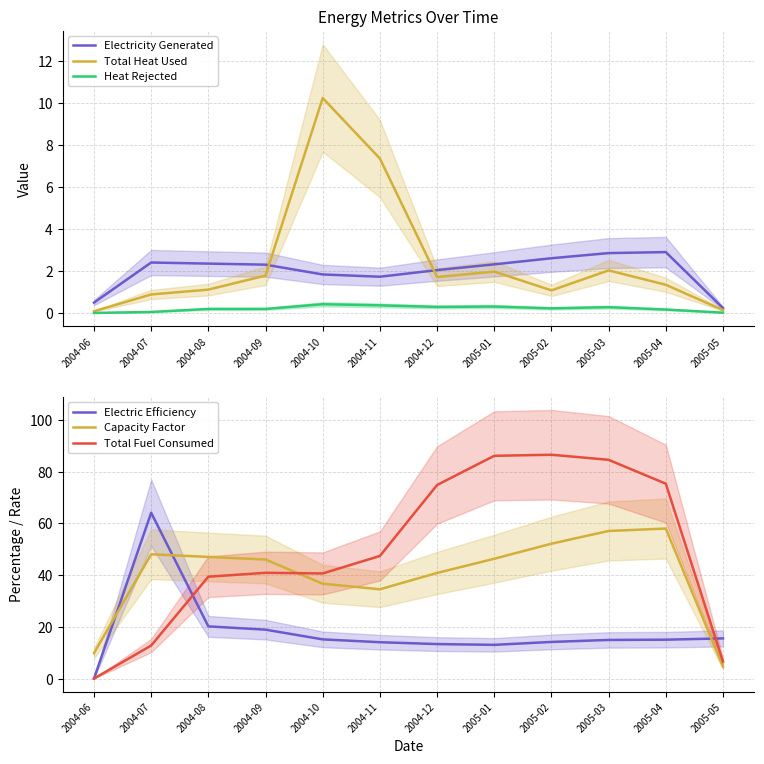

Rank the series by their maximum value, from highest to lowest.

Total Fuel Consumed, Electric Efficiency, Capacity Factor, Total Heat Used, Electricity Generated, Heat Rejected